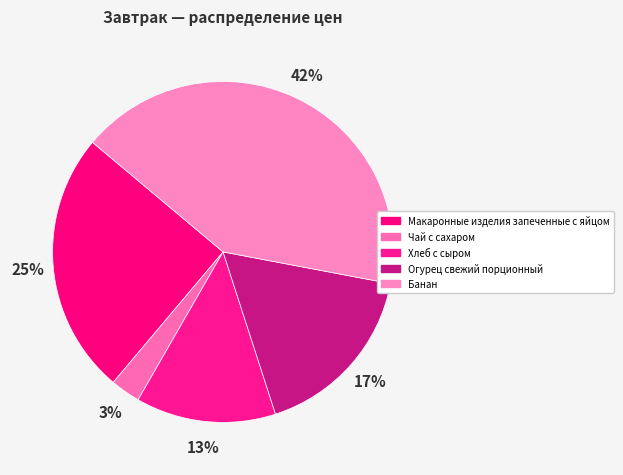

Does Банан account for over 50% of the chart?

No